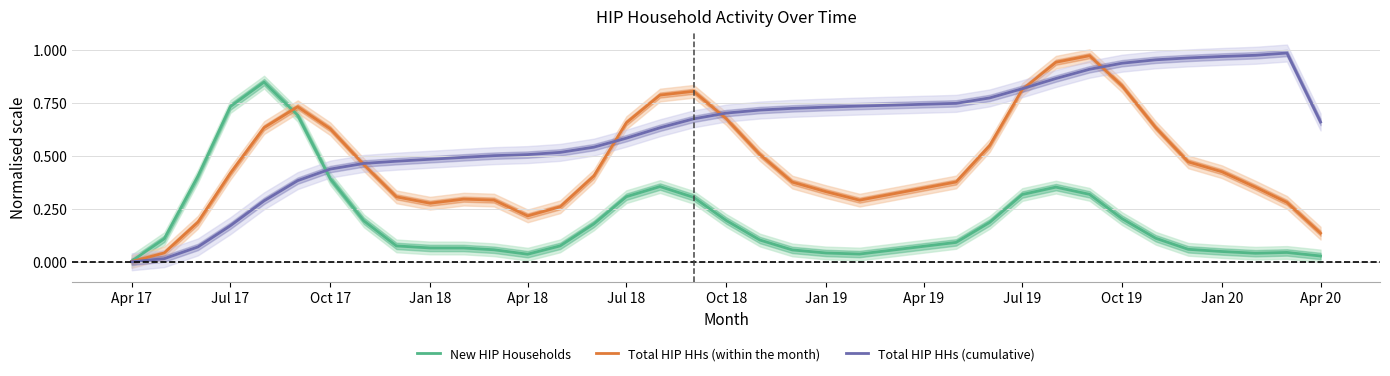

Reading left to right, extract all data points from this chart.

New HIP Households: 0.0	0.1	0.4	0.7	0.8	0.7	0.4	0.2	0.1	0.1	0.1	0.1	0.0	0.1	0.2	0.3	0.4	0.3	0.2	0.1	0.1	0.0	0.0	0.1	0.2	0.3	0.4	0.3	0.2	0.1	0.1	0.0	0.0	0.0	0.0
Total HIP HHs (within the month): 0.0	0.0	0.2	0.4	0.6	0.7	0.6	0.5	0.3	0.3	0.3	0.3	0.2	0.3	0.4	0.7	0.8	0.8	0.7	0.5	0.4	0.3	0.3	0.4	0.5	0.8	0.9	1.0	0.8	0.6	0.5	0.4	0.4	0.3	0.1
Total HIP HHs (cumulative): 0.0	0.0	0.1	0.2	0.3	0.4	0.4	0.5	0.5	0.5	0.5	0.5	0.5	0.5	0.5	0.6	0.6	0.7	0.7	0.7	0.7	0.7	0.7	0.7	0.8	0.8	0.9	0.9	0.9	1.0	1.0	1.0	1.0	1.0	0.7